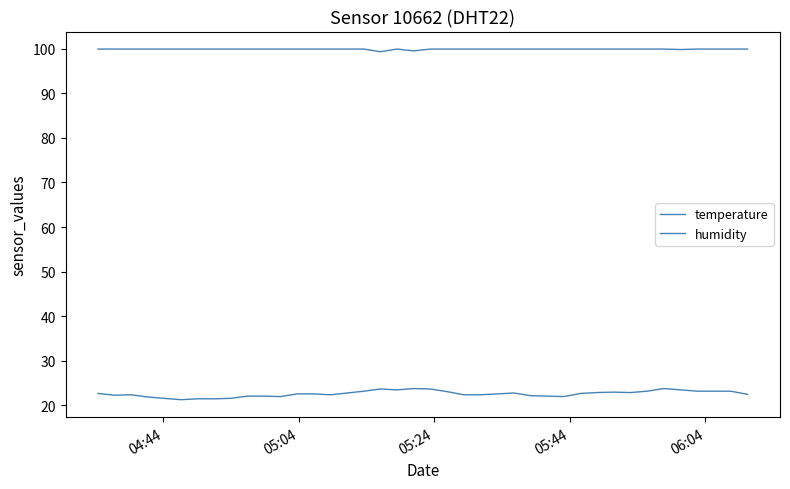

Is this an area chart (filled region under the line)?

No